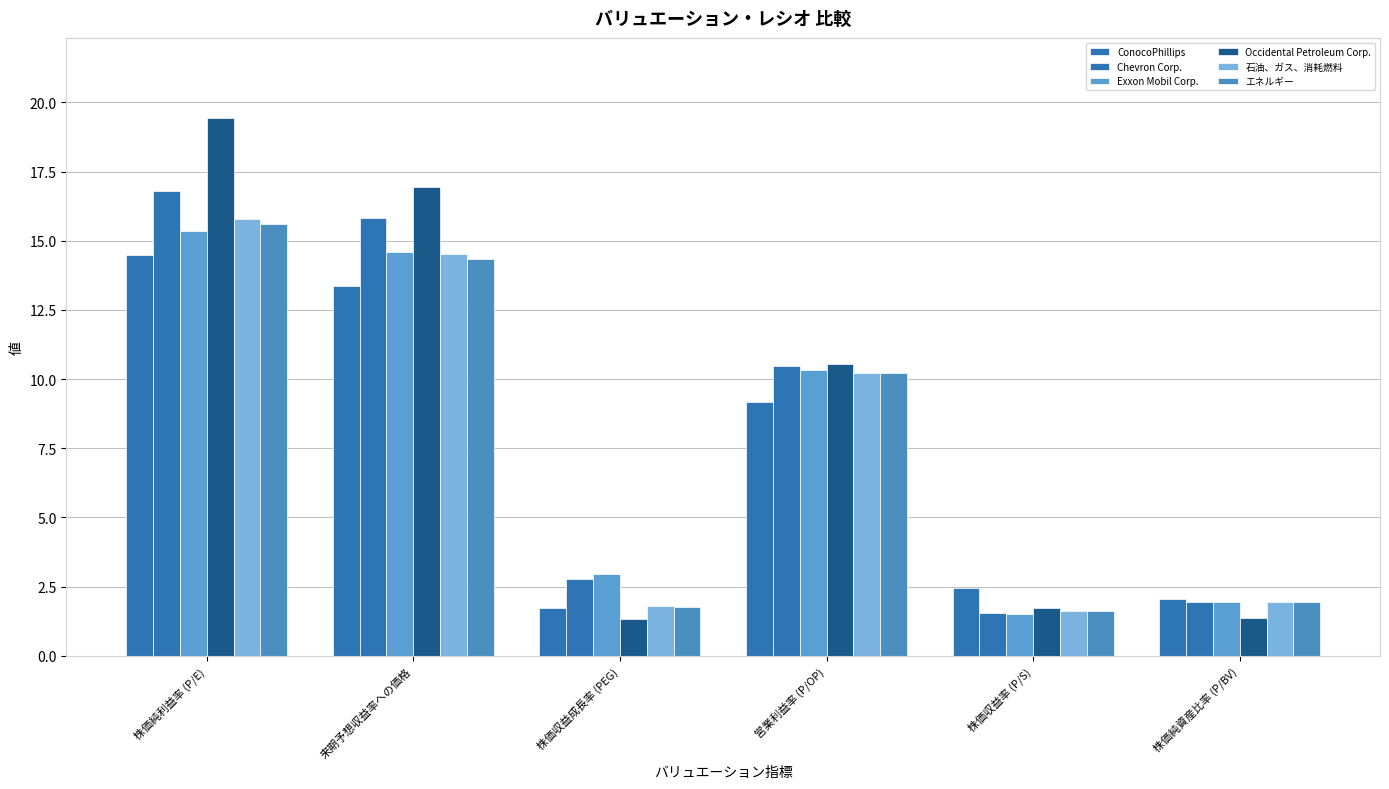

Is the value of Occidental Petroleum Corp. at 株価純利益率 (P/E) greater than the value of ConocoPhillips at 株価収益成長率 (PEG)?

Yes